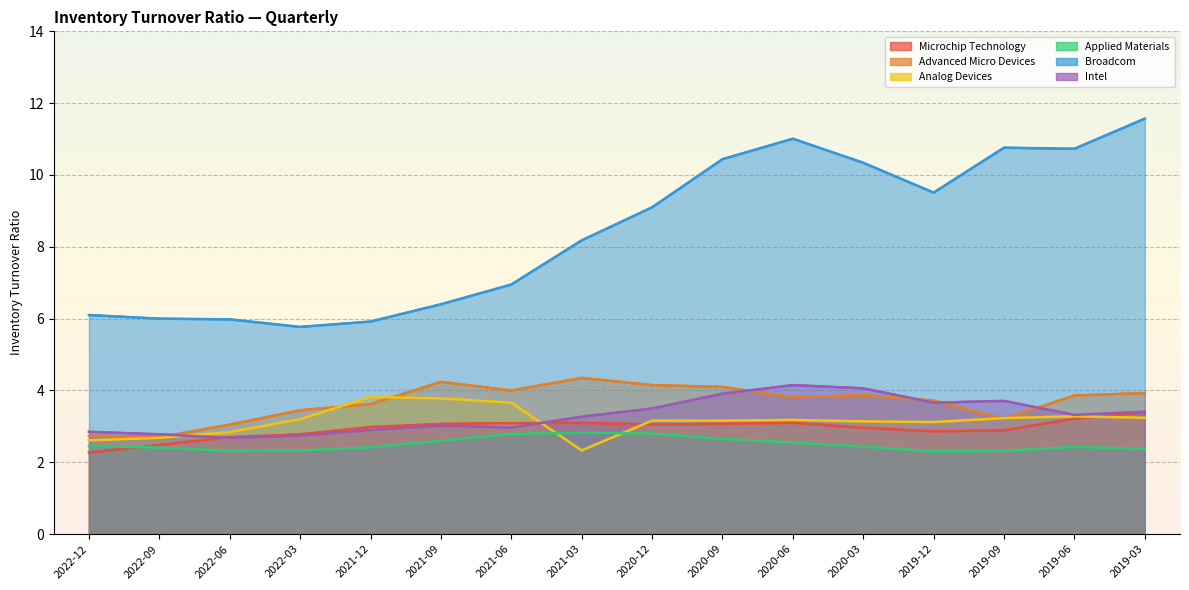

List the series in order of their peak value, lowest first.

Applied Materials, Microchip Technology, Analog Devices, Intel, Advanced Micro Devices, Broadcom